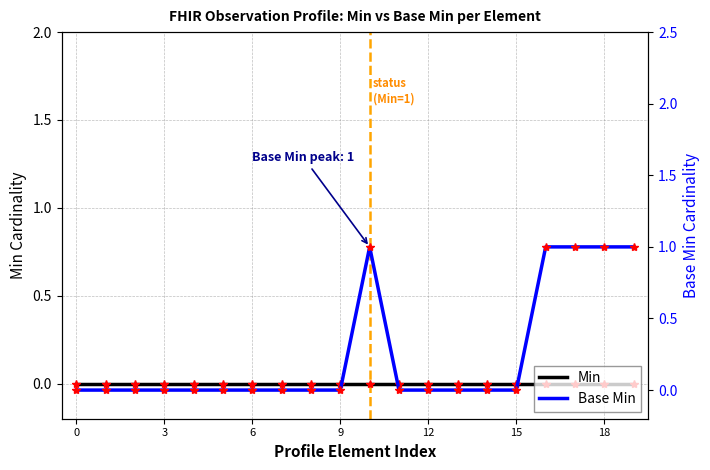

True or false: Base Min has a value of 0 at 12.

True